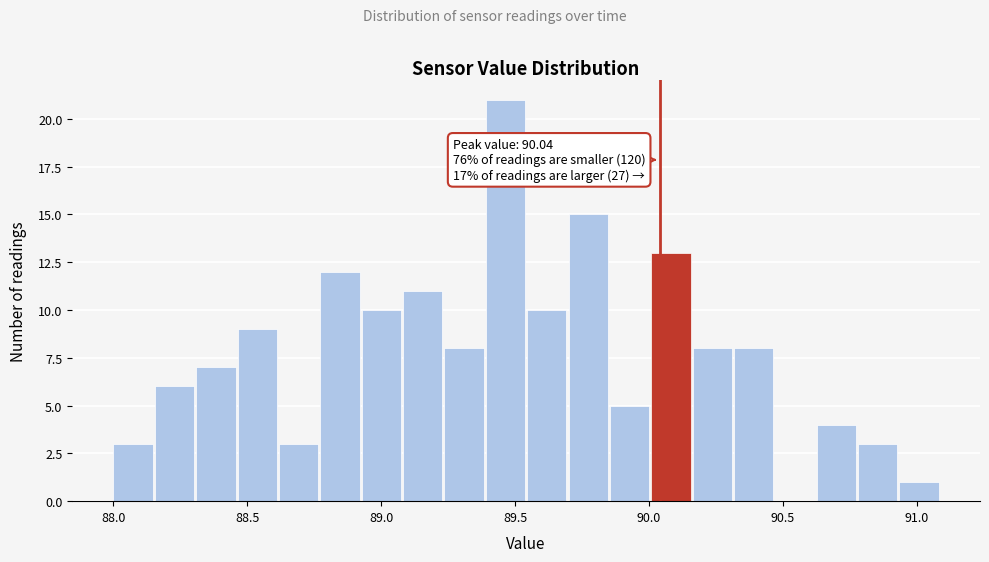

Read against the x-axis, roughly where is the centre of the tallest bar?

89.45